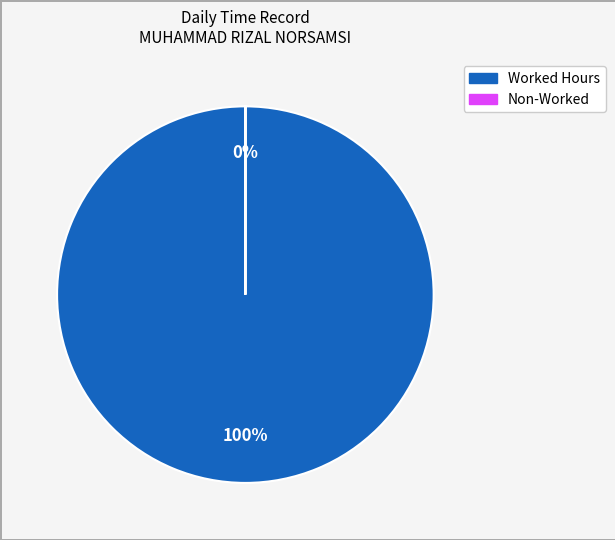

Is it true that Day 15 is 1% of the pie?

False